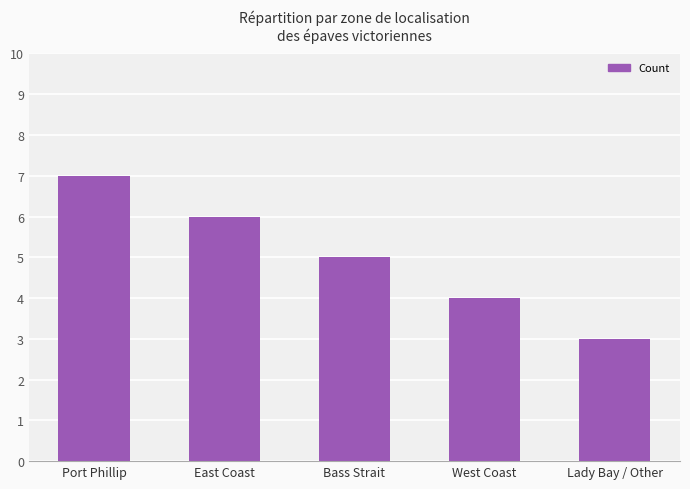

Where does the data first go above 5?

Port Phillip